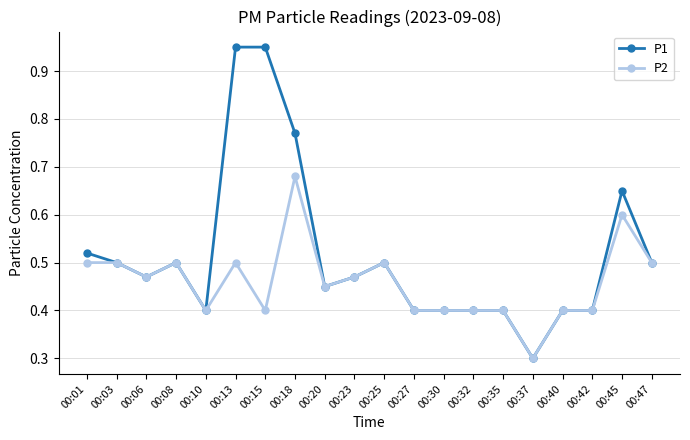

Is it true that P2 equals 0.6 at 00:15?

False